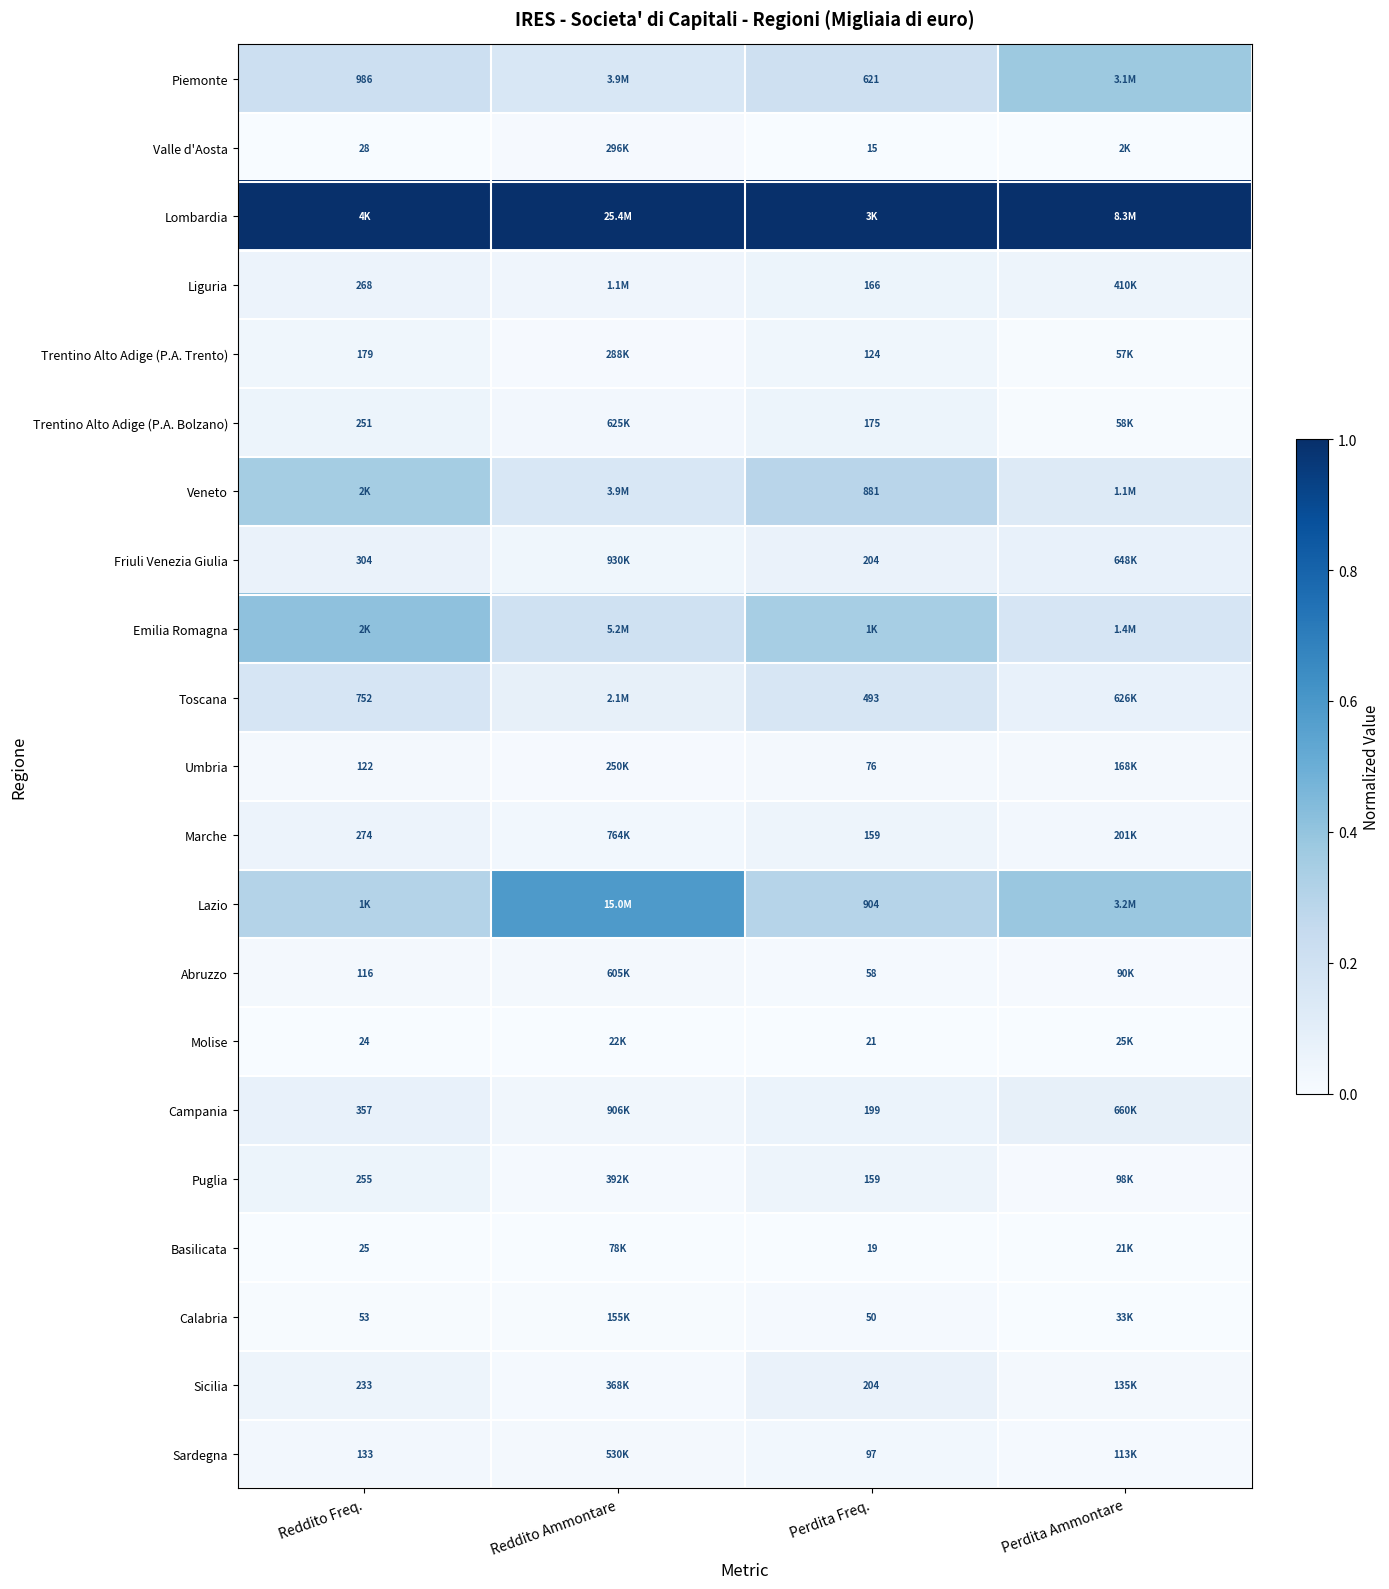

List the labels in order of Puglia value, largest first.

Reddito Freq., Perdita Freq., Reddito Ammontare, Perdita Ammontare